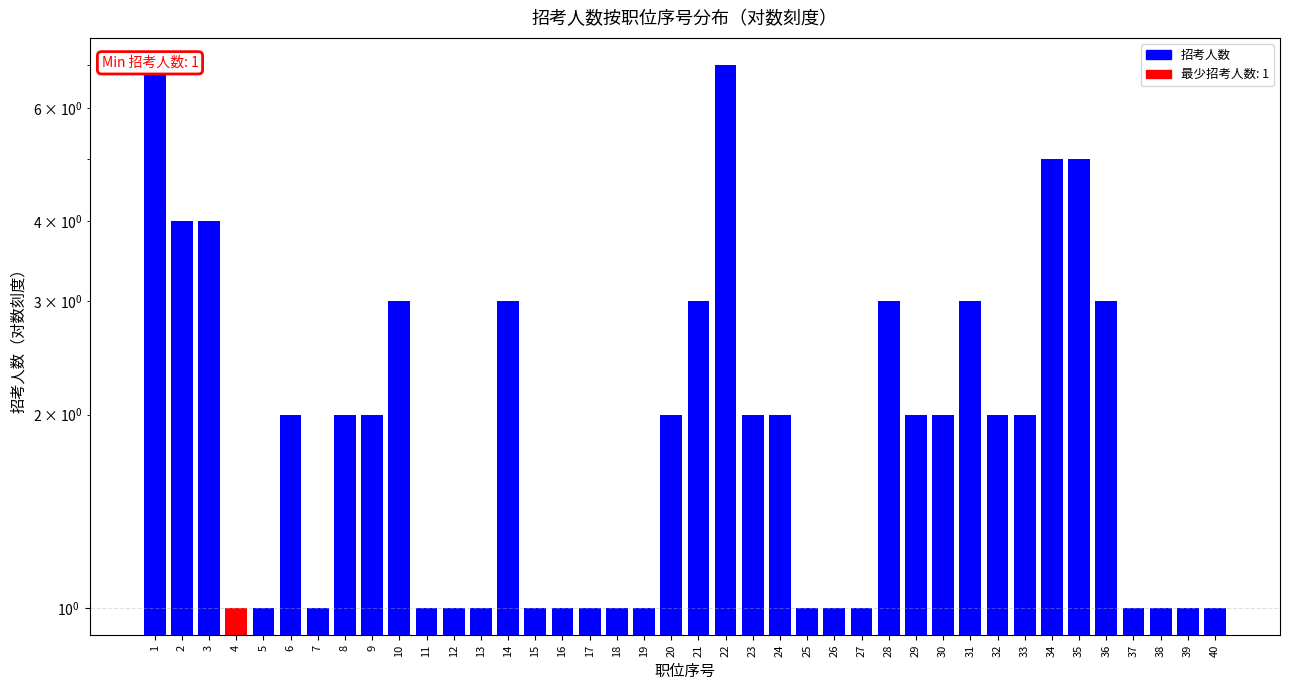

At which category does the chart reach its minimum across all series?

4